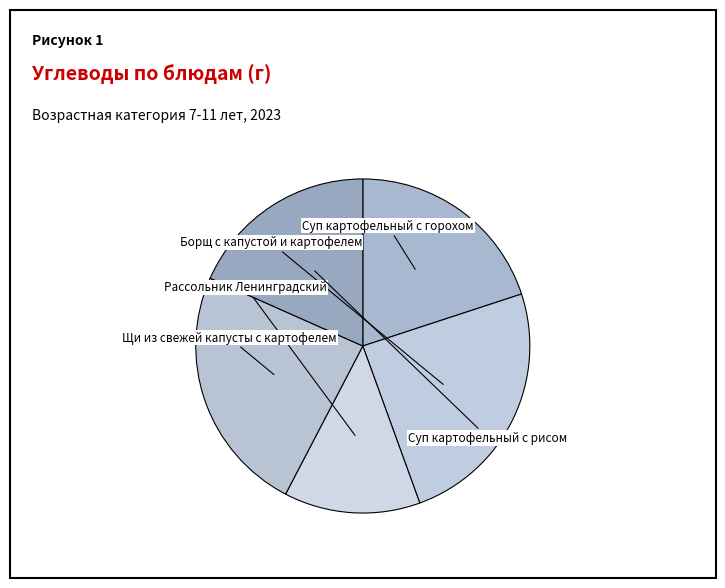

Which slice is the largest?

Борщ с капустой и картофелем